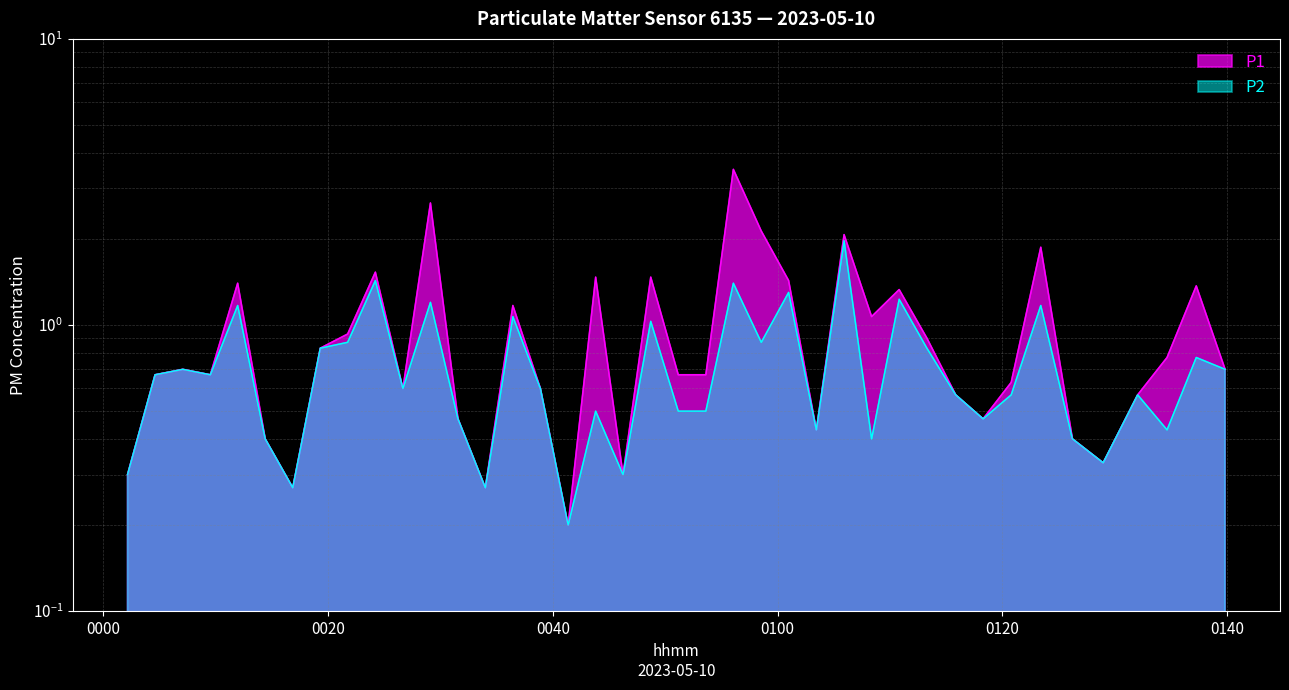

What is the difference between the maximum and minimum values in the P2 series?

1.8